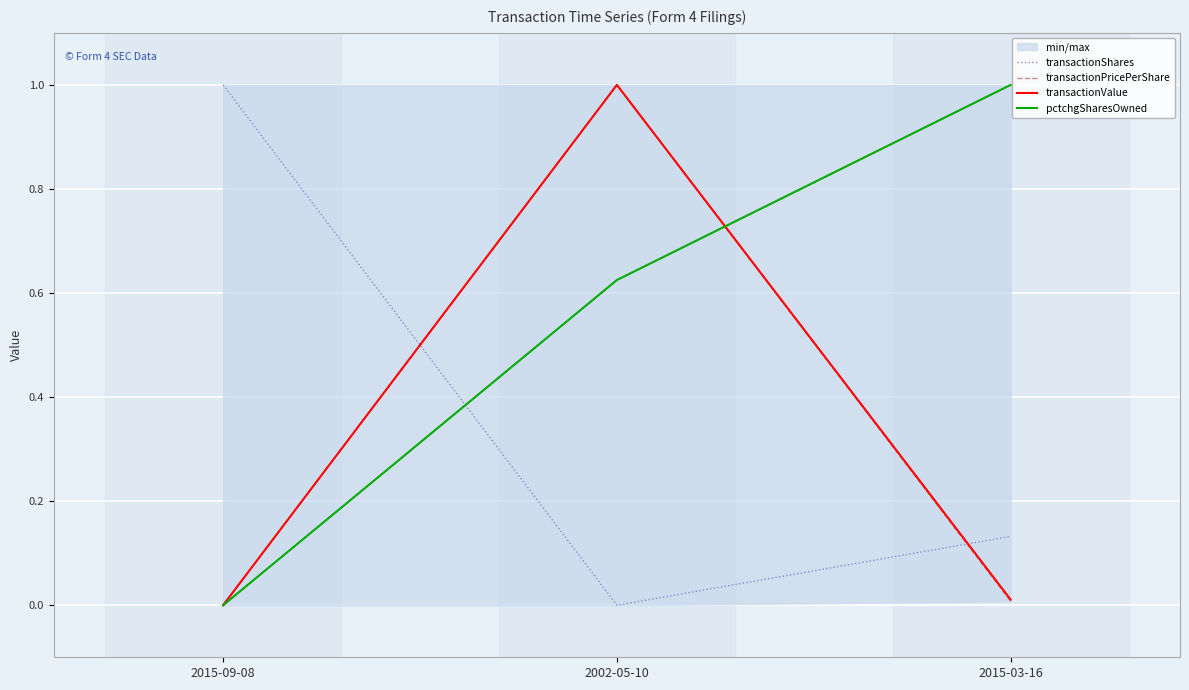

Is it true that transactionShares equals -0.3 at 2002-05-10?

False